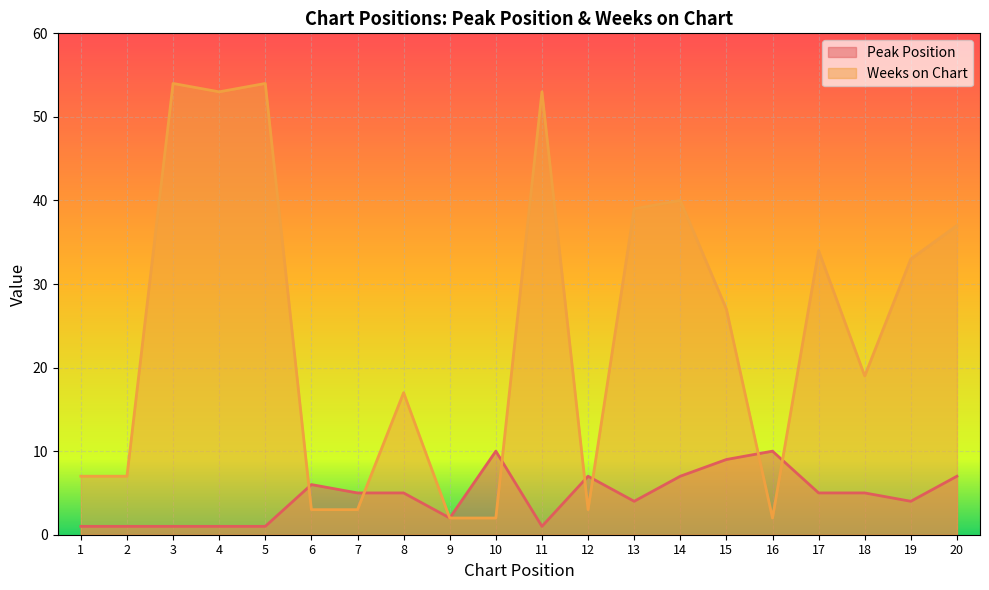

Which category has the lowest value across all series?

1